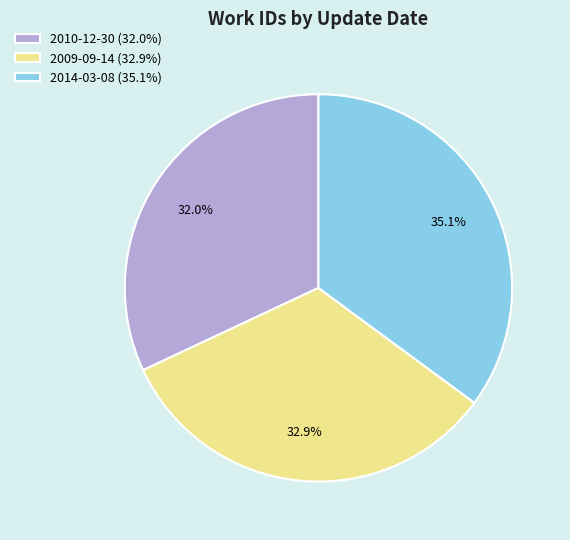

Does 2010-12-30 represent more than half of the total?

No